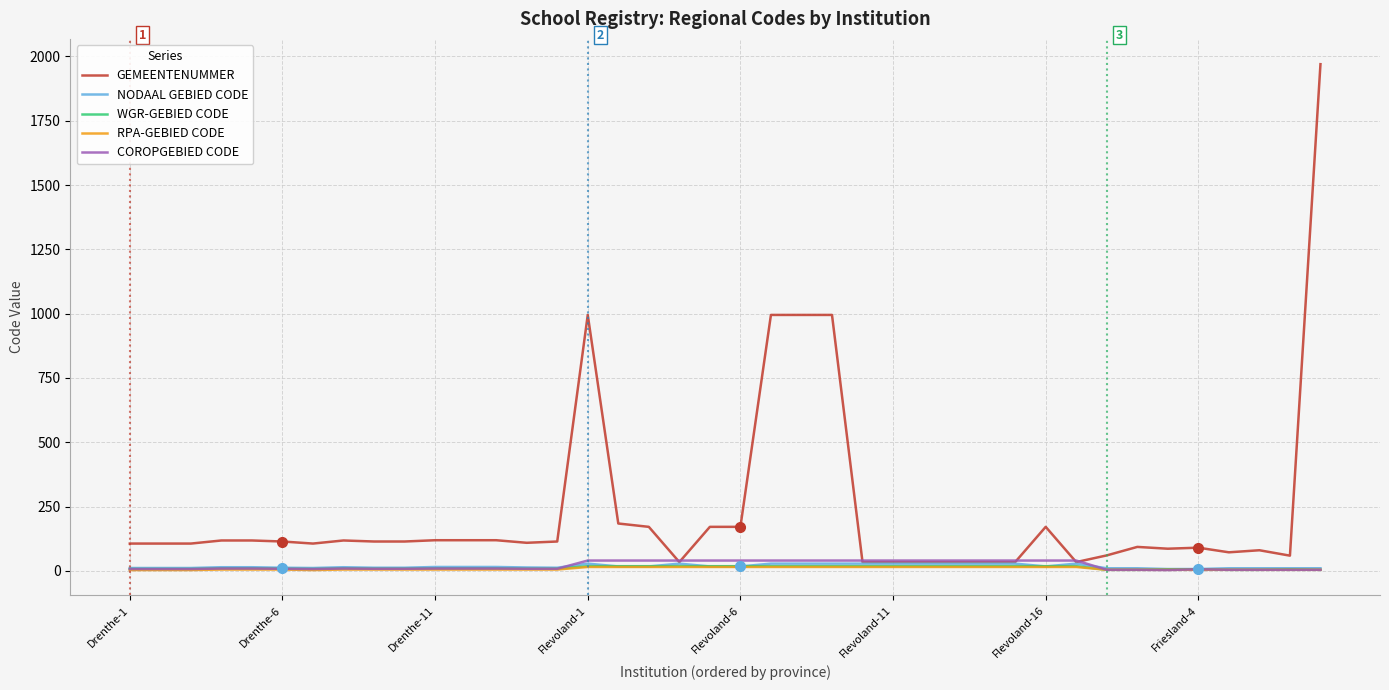

Which series has the widest spread of values?

GEMEENTENUMMER